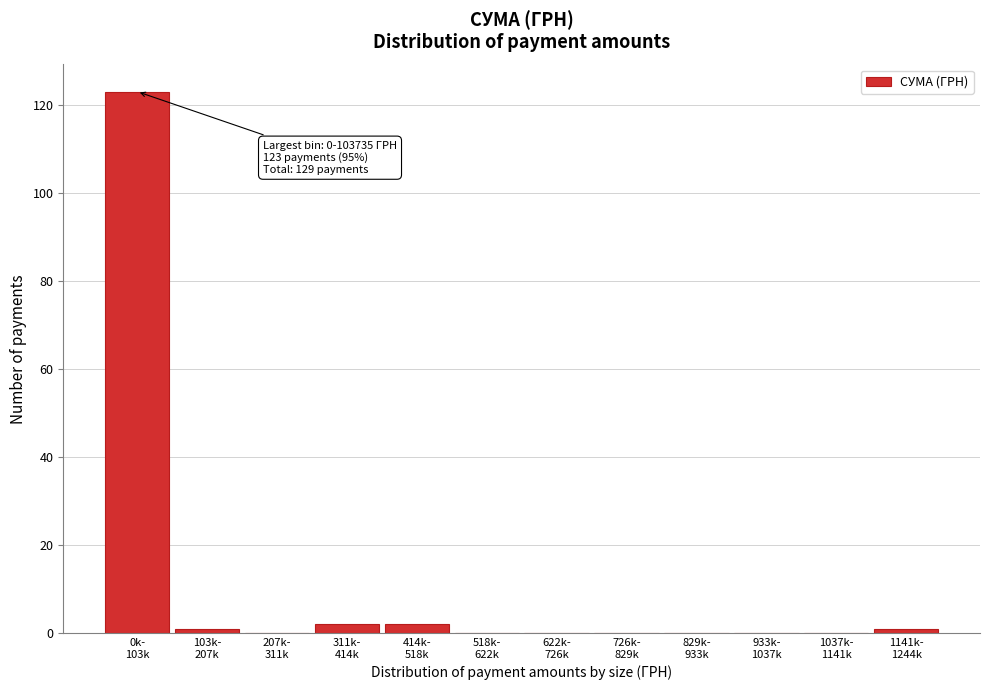

What is the sum of all values?

129